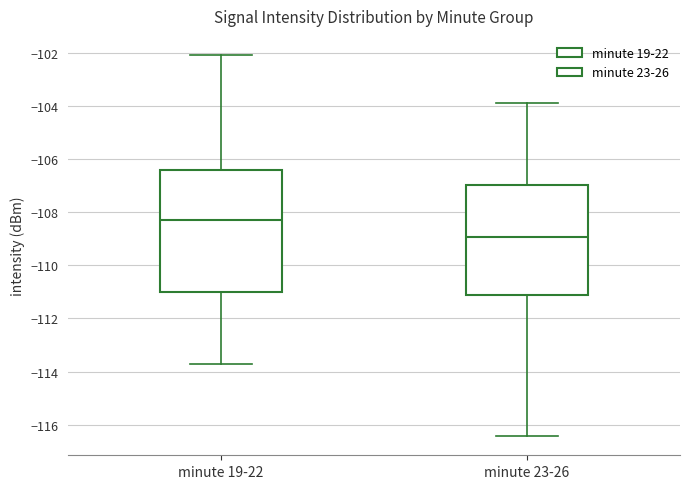

Reading left to right, read every box against the y-axis: the position of its median line, the range the box covers, and the ends of its whiskers. The values are not printed on the chart, so give them approximately, as read against the axis.

minute 19-22: median -108.2, box -111.0 to -106.4, whiskers -113.8 to -102.0
minute 23-26: median -109.0, box -111.2 to -107.0, whiskers -116.4 to -103.8